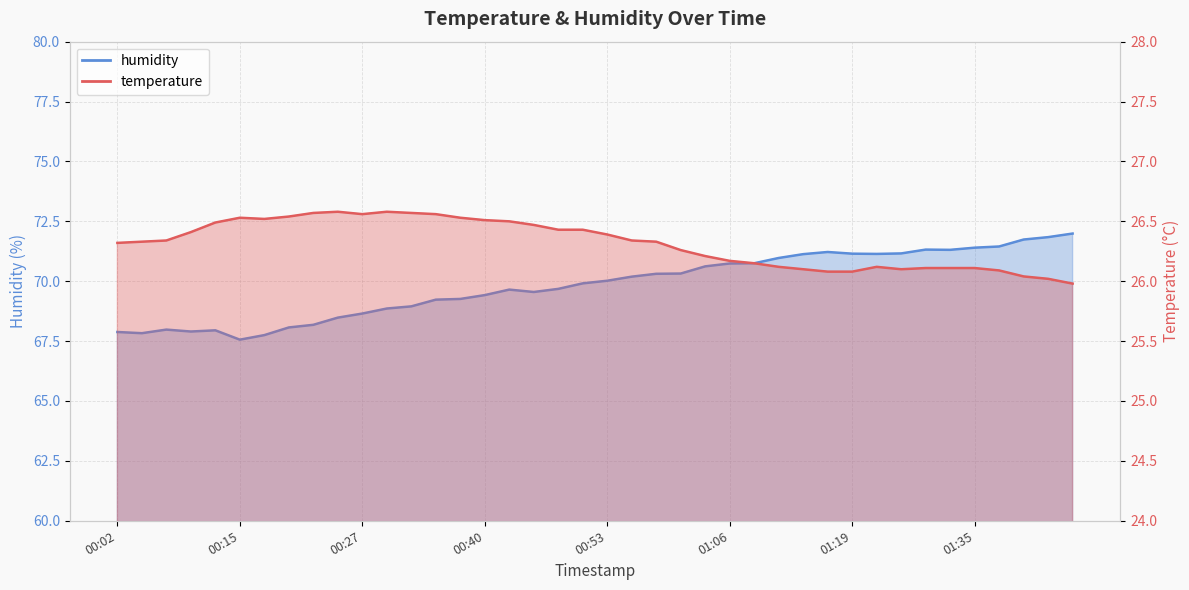

Which series has the largest total across all categories?

humidity